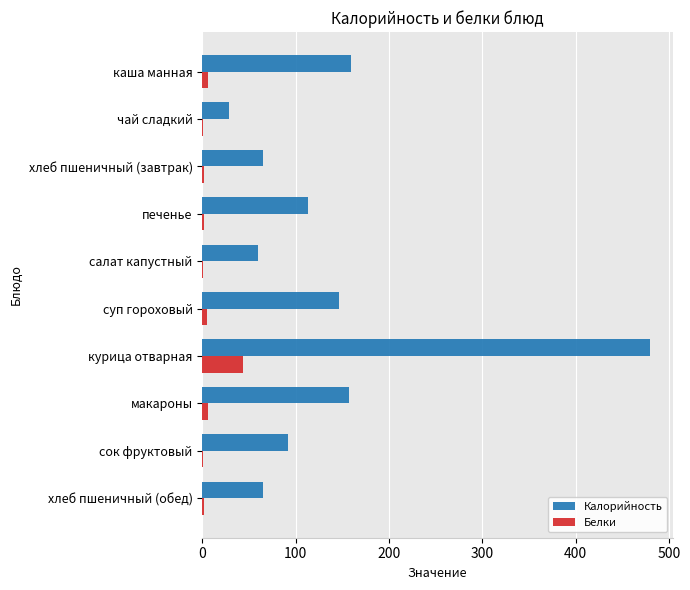

Between хлеб пшеничный (завтрак) and курица отварная, which series saw the biggest shift?

Калорийность